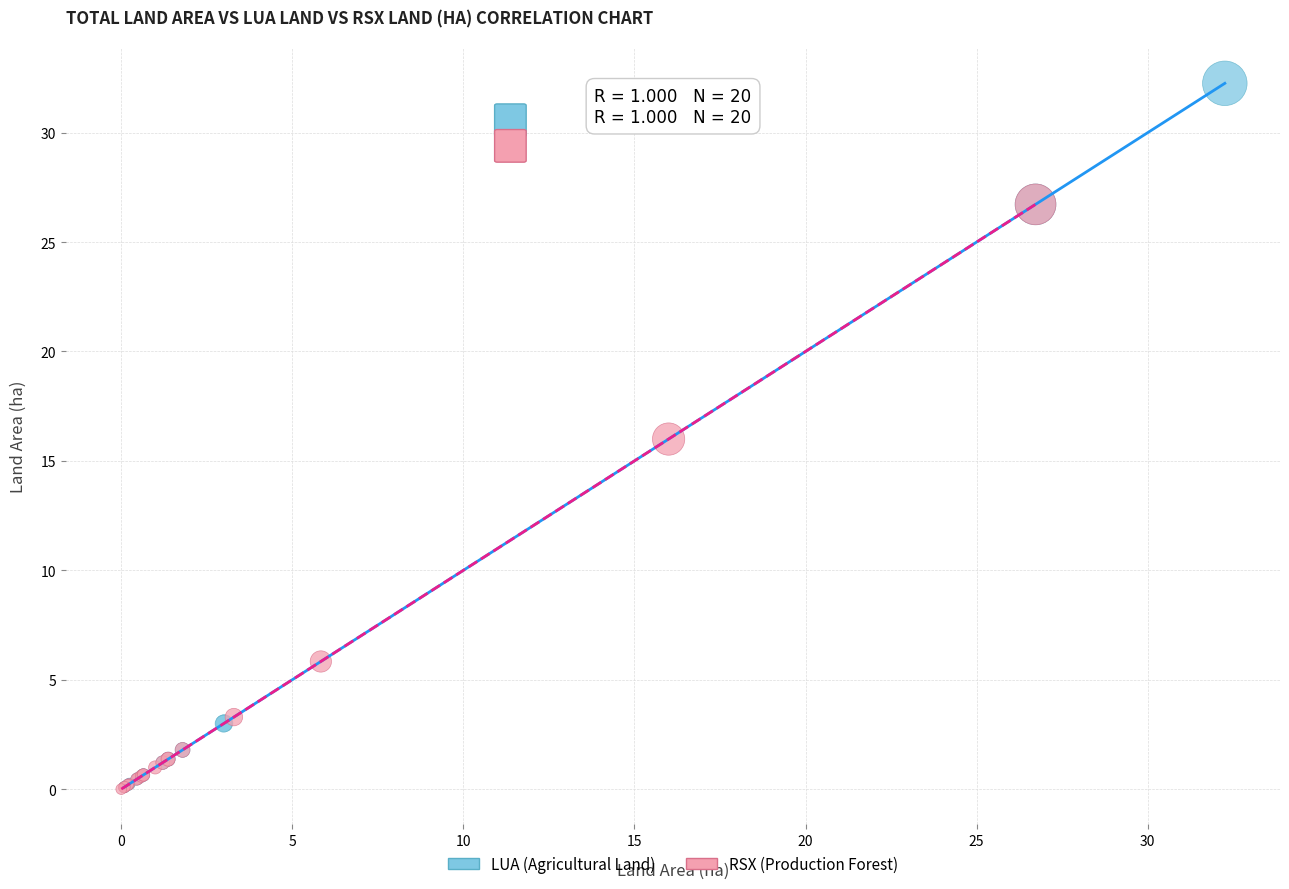

Which series has the largest Y range (max minus min)?

LUA (Agricultural Land)